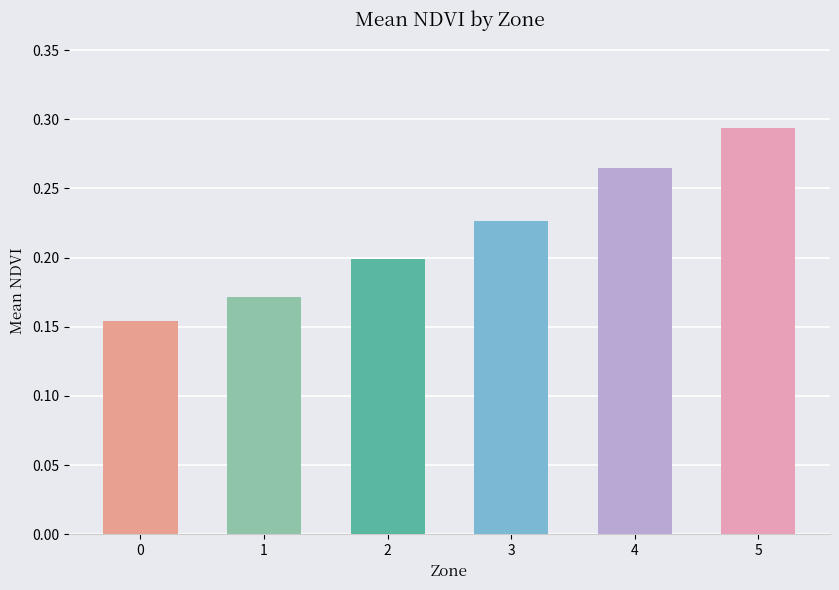

Is it true that the value at 1 is 0.3?

False